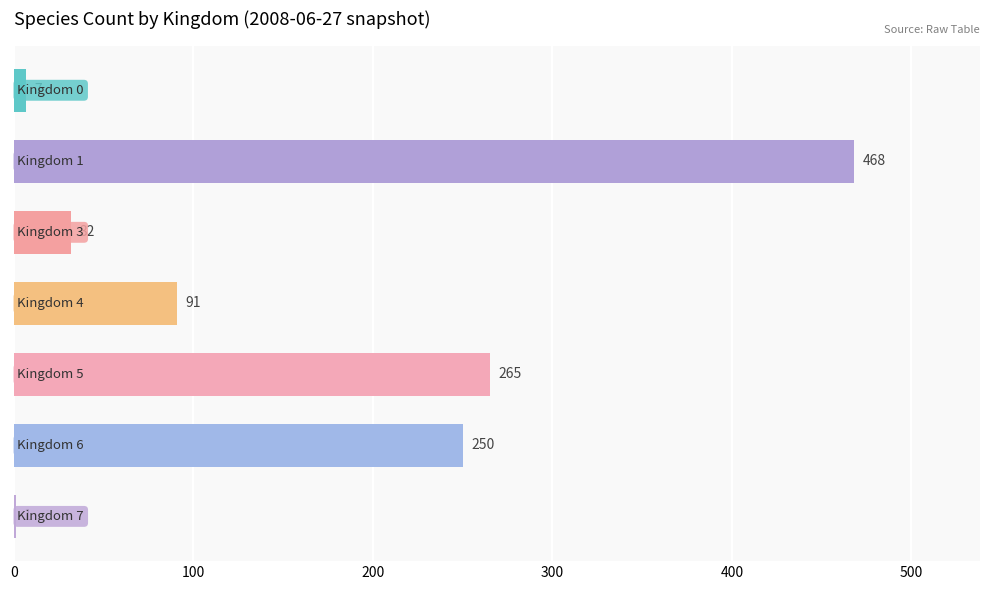

What is the maximum value shown in the chart?

468